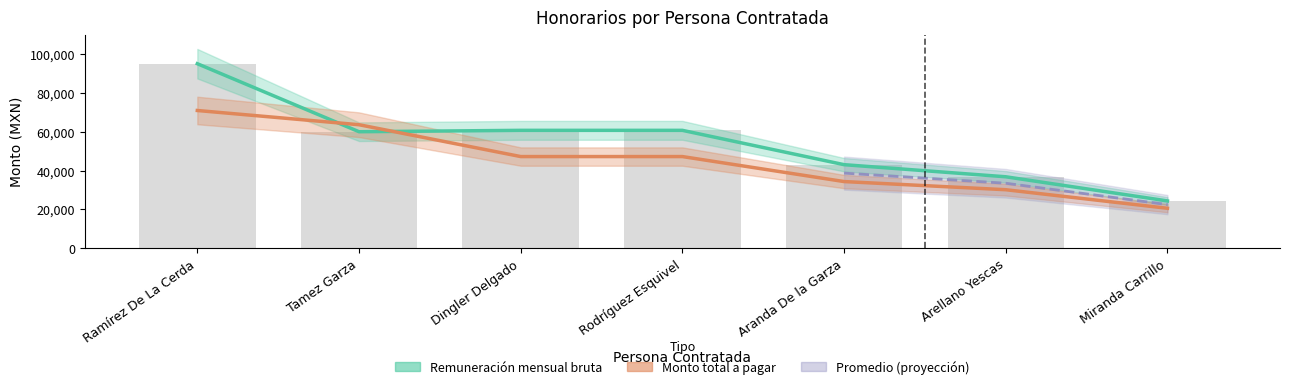

True or false: Monto total a pagar has a value of 63600.0 at Tamez Garza.

True